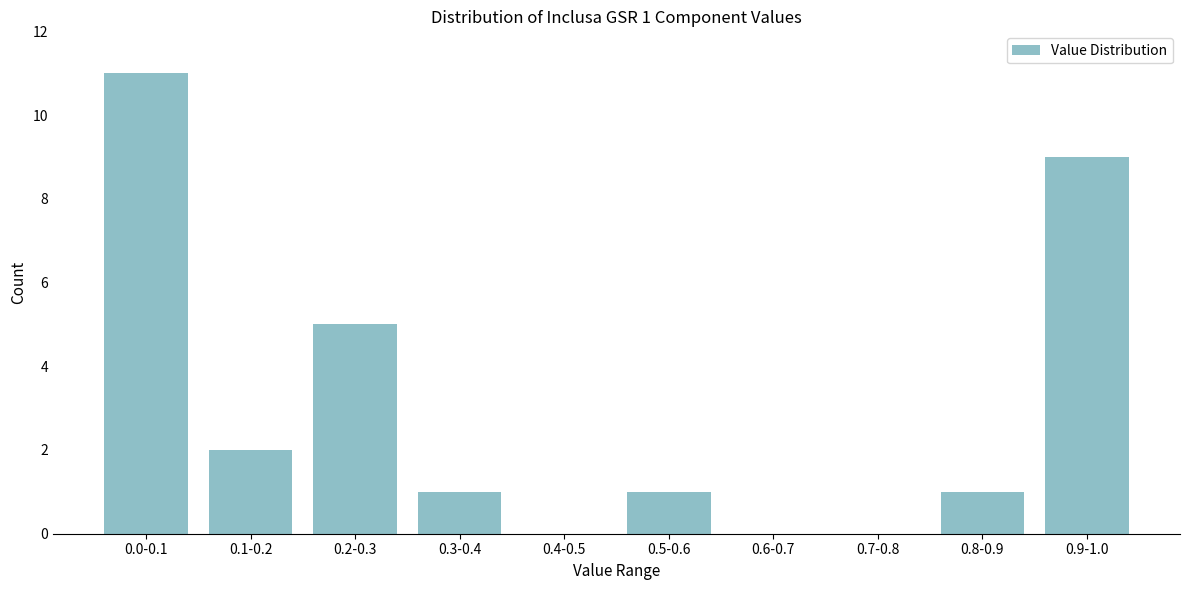

Reading left to right, what are all the values shown in this chart?

0.0-0.1=11	0.1-0.2=2	0.2-0.3=5	0.3-0.4=1	0.4-0.5=0	0.5-0.6=1	0.6-0.7=0	0.7-0.8=0	0.8-0.9=1	0.9-1.0=9